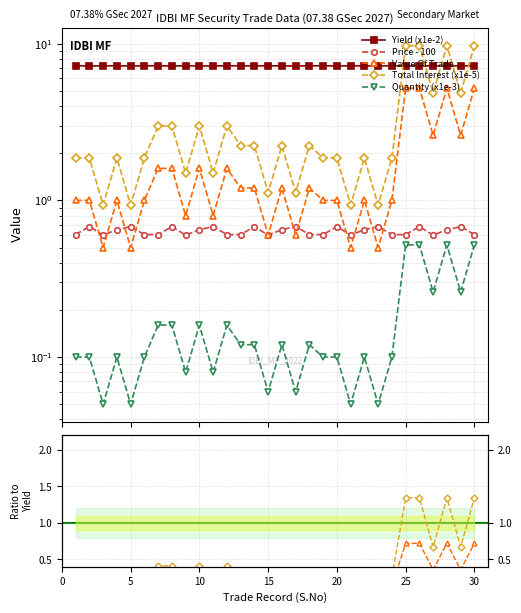

How many lines are shown in the chart?

5